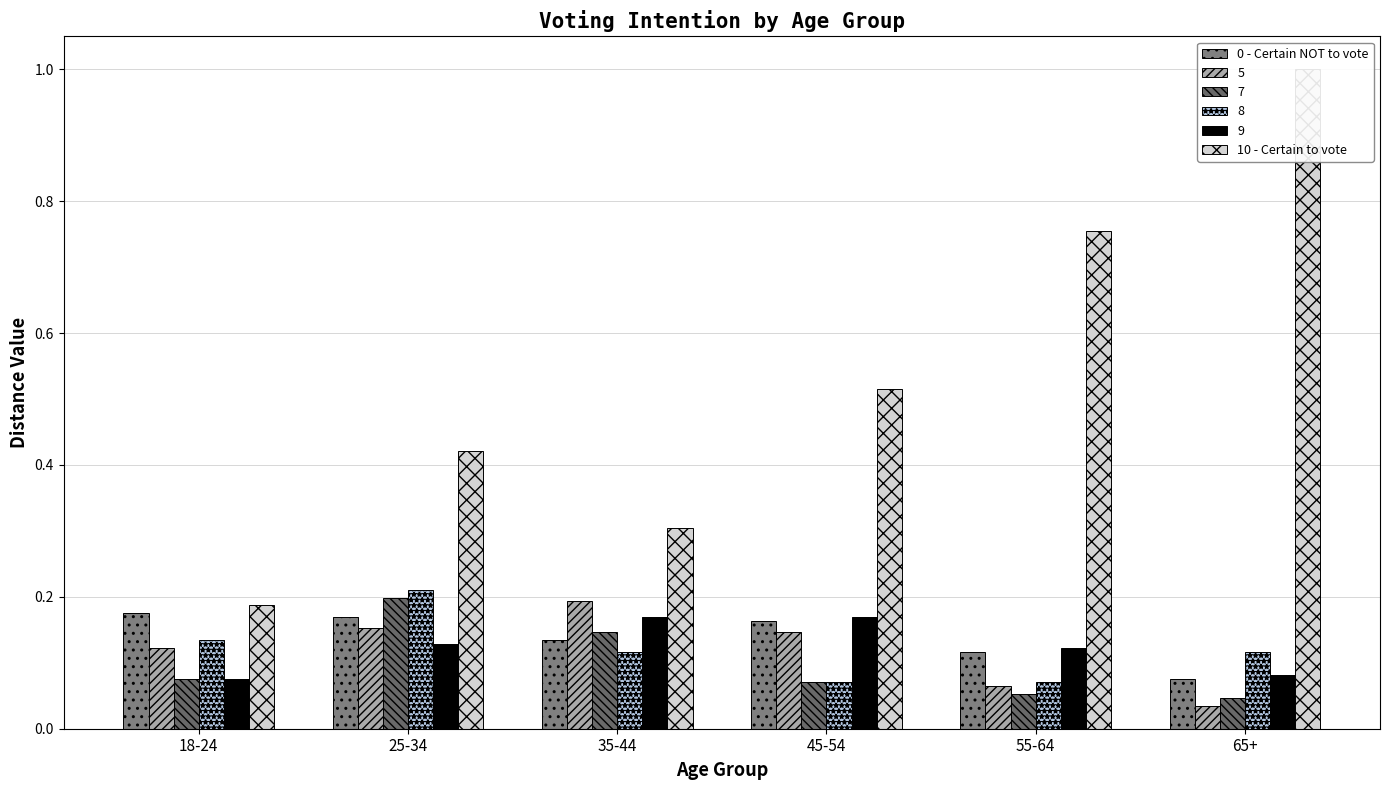

Reading left to right, list all the values displayed in this chart.

0 - Certain NOT to vote: 0.2	0.2	0.1	0.2	0.1	0.1
10 - Certain to vote: 0.2	0.4	0.3	0.5	0.8	1.0